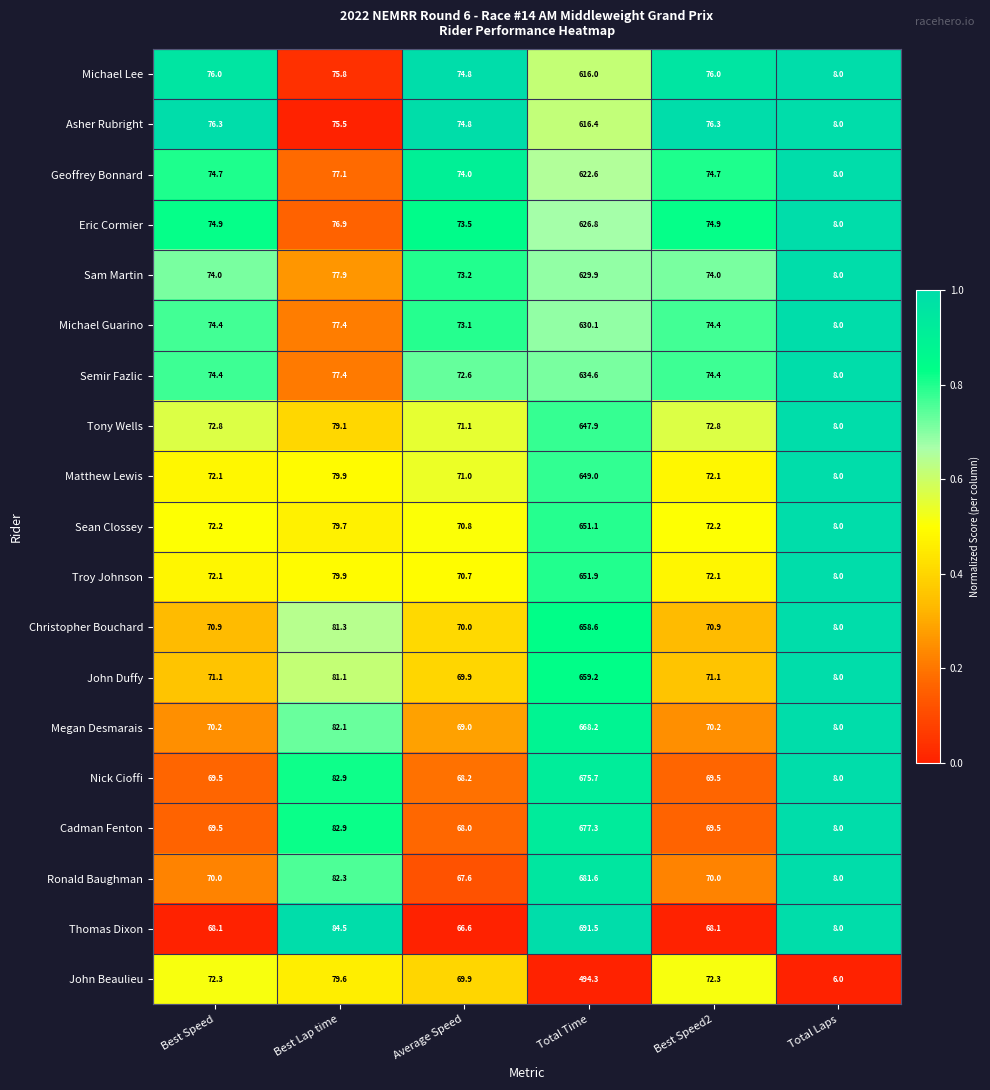

The value of Matthew Lewis at Best Speed is 127.7. True or false?

False